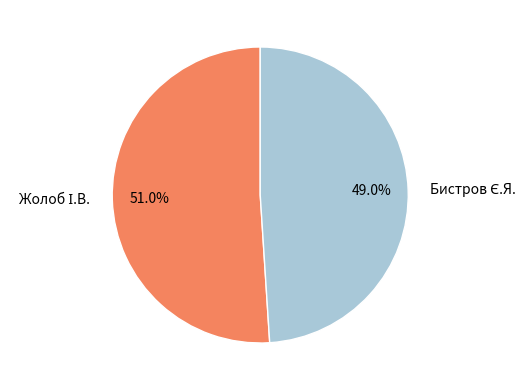

Which has a higher value, Бистров Є.Я. or Жолоб І.В.?

Жолоб І.В.